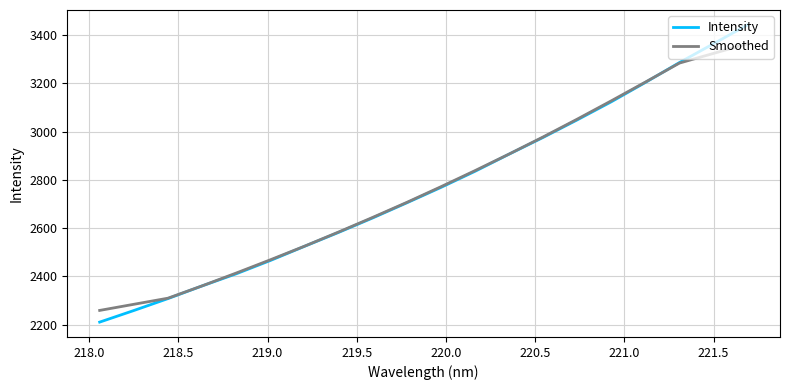

How many times do Smoothed and Intensity cross each other?

1